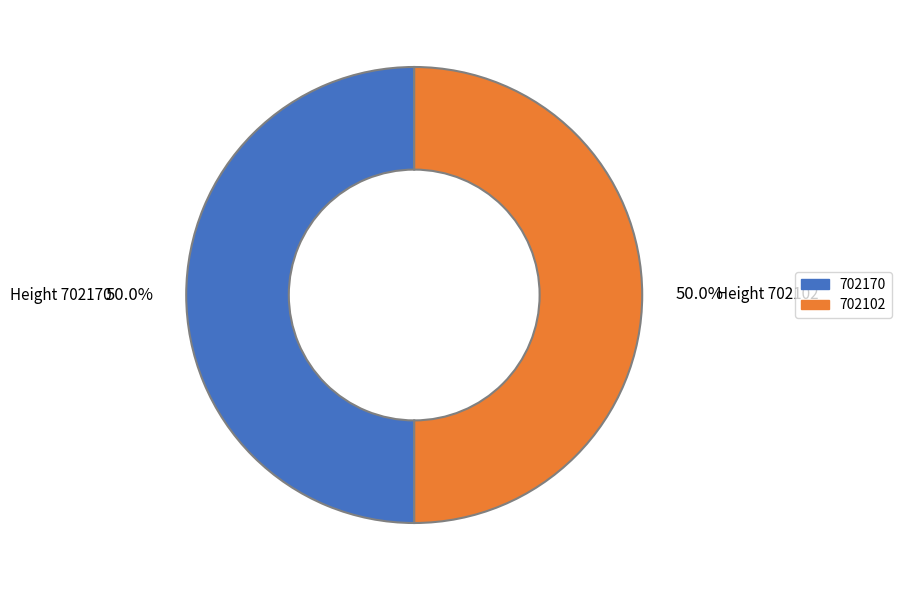

How much of the chart is everything except 702102?

50.0%